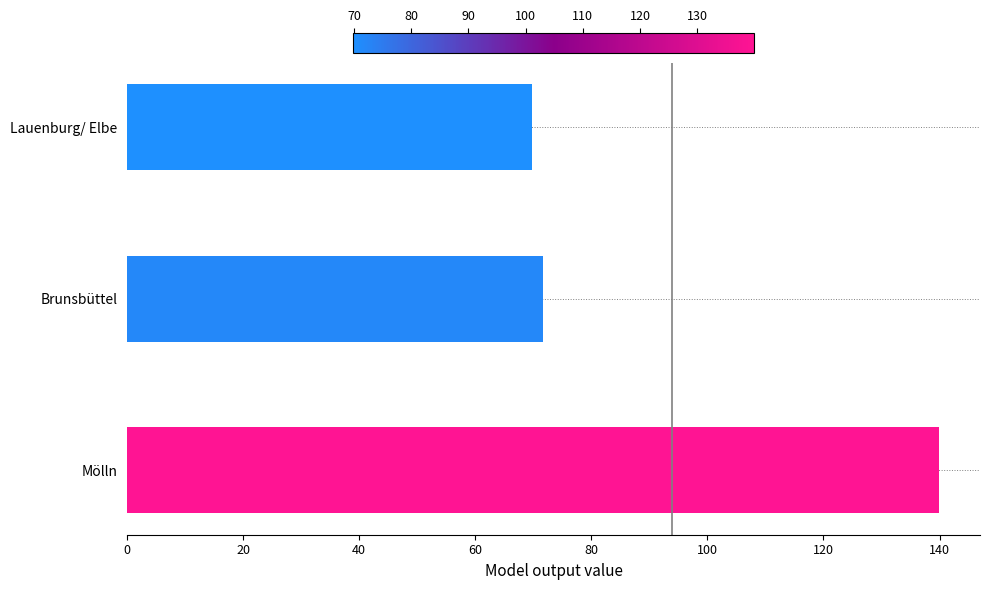

Reading bottom to top, transcribe all the data shown in this chart.

Mölln=140.0	Brunsbüttel=71.8	Lauenburg/ Elbe=69.8